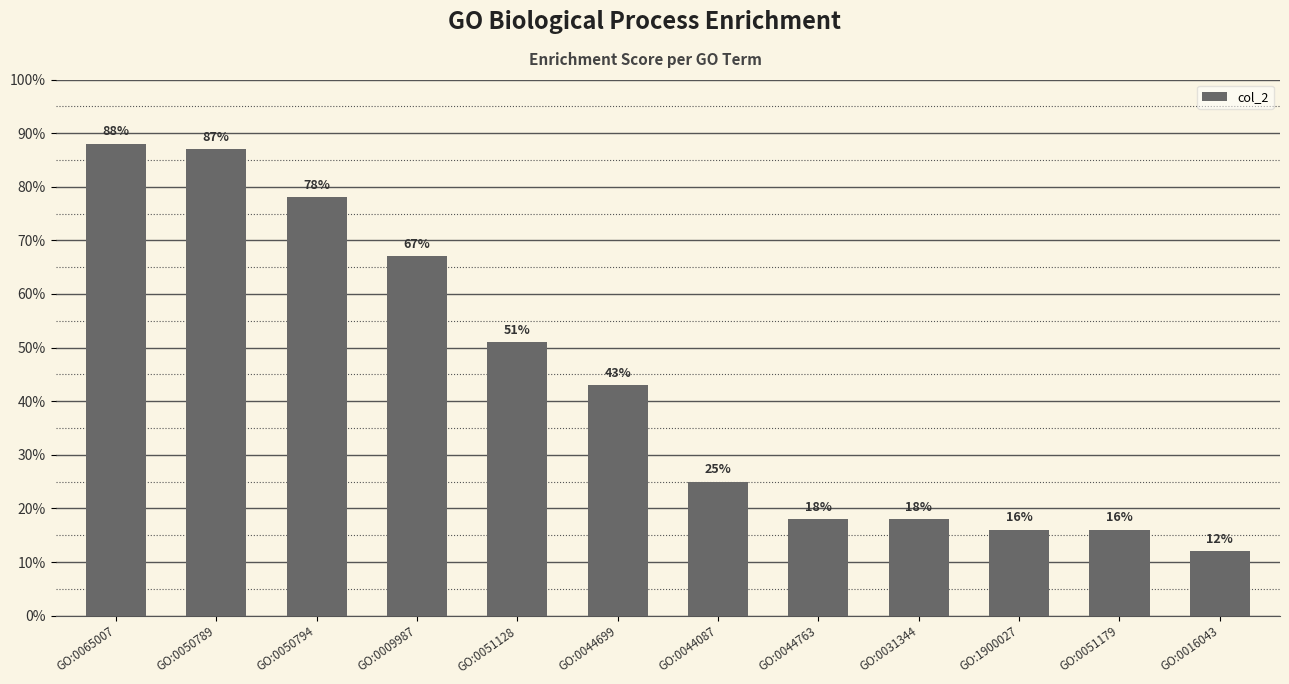

How many distinct data groups are displayed?

1